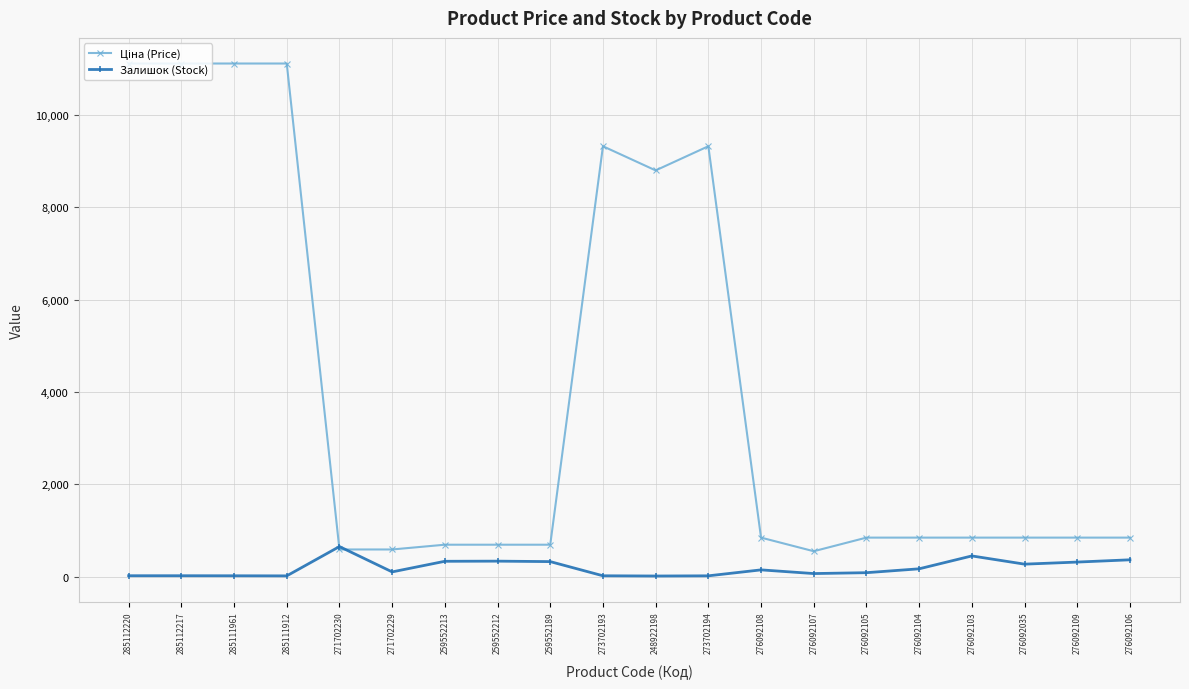

Is it true that Залишок (Stock) equals 362.0 at 276092106?

True